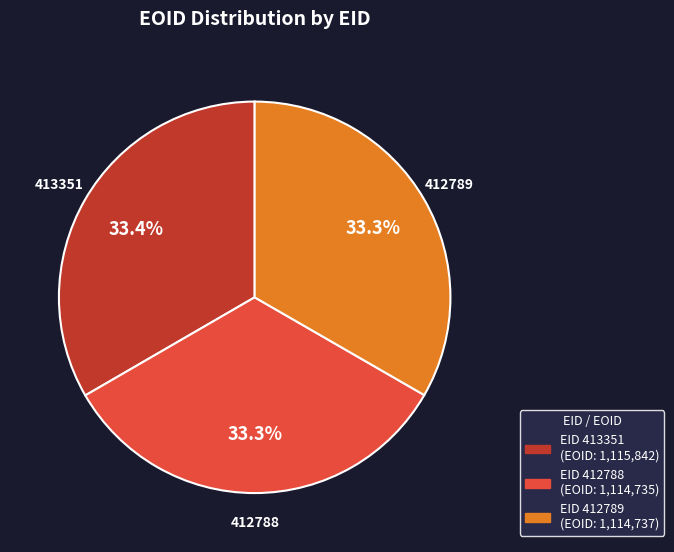

Is there any slice that represents more than half of the pie?

No